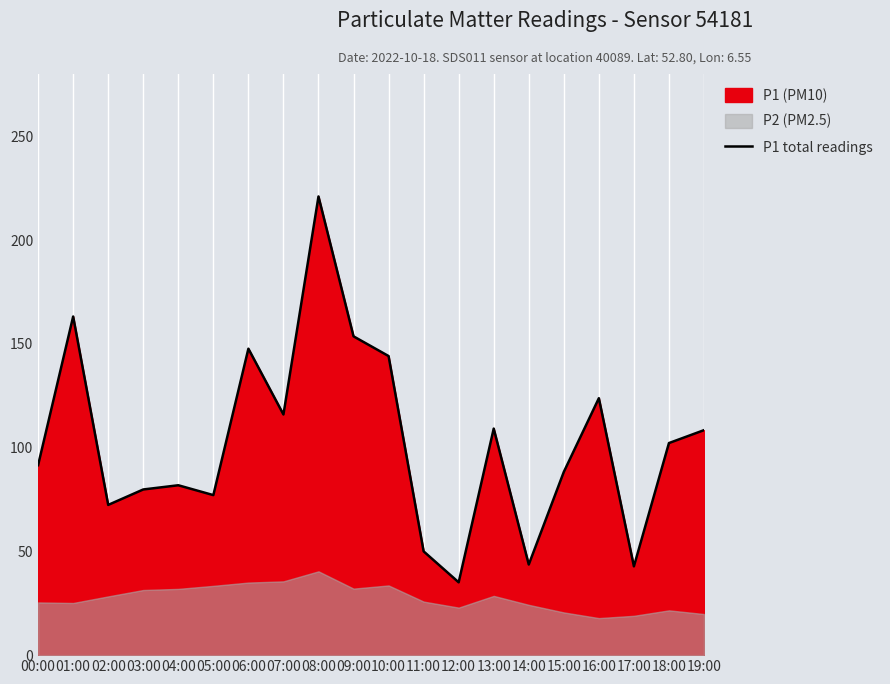

What is the difference between the maximum and second lowest values?

178.2